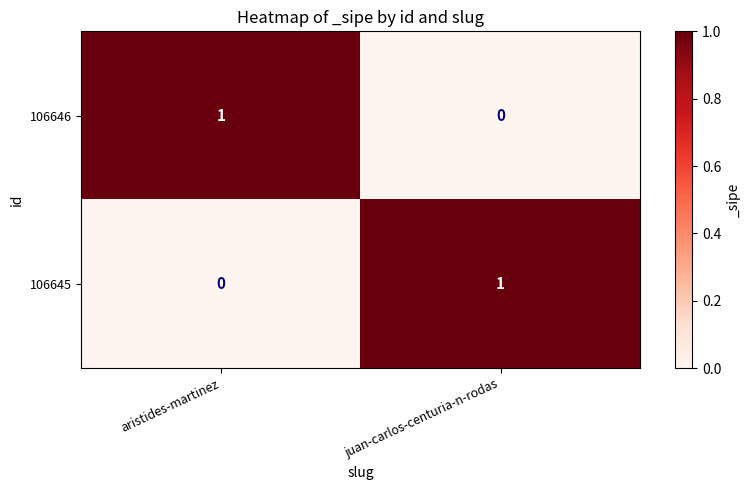

Rank the series at aristides-martinez from highest to lowest value.

106646, 106645